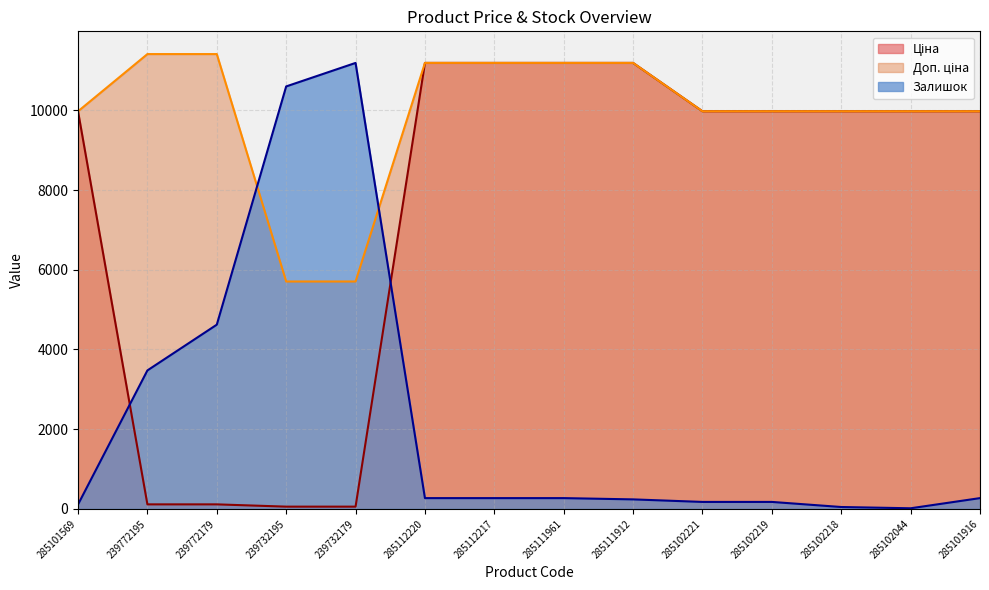

At 285102218, list the series in order from largest to smallest.

Ціна, Доп. ціна, Залишок